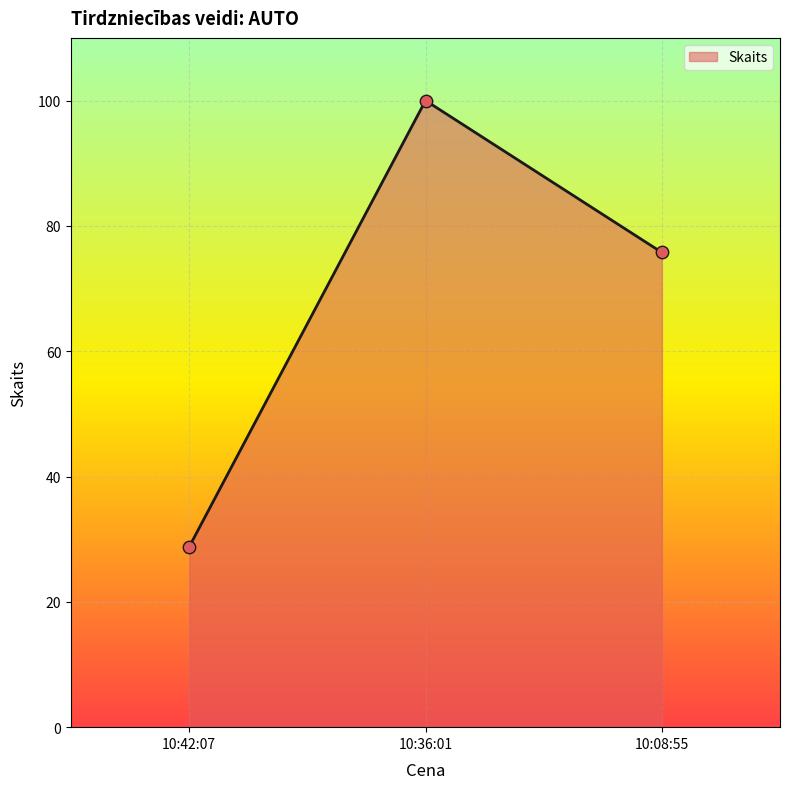

Approximately how many times larger is the value at 10:42:07 compared to 10:36:01?

0.3